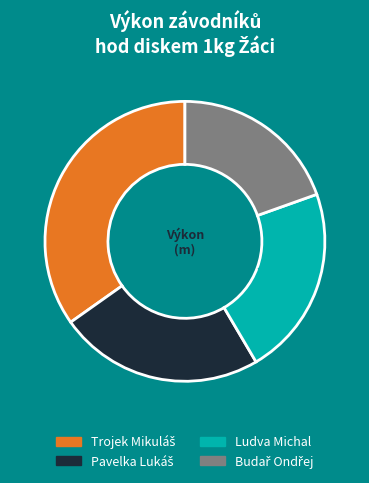

Is there a majority slice in this chart?

No